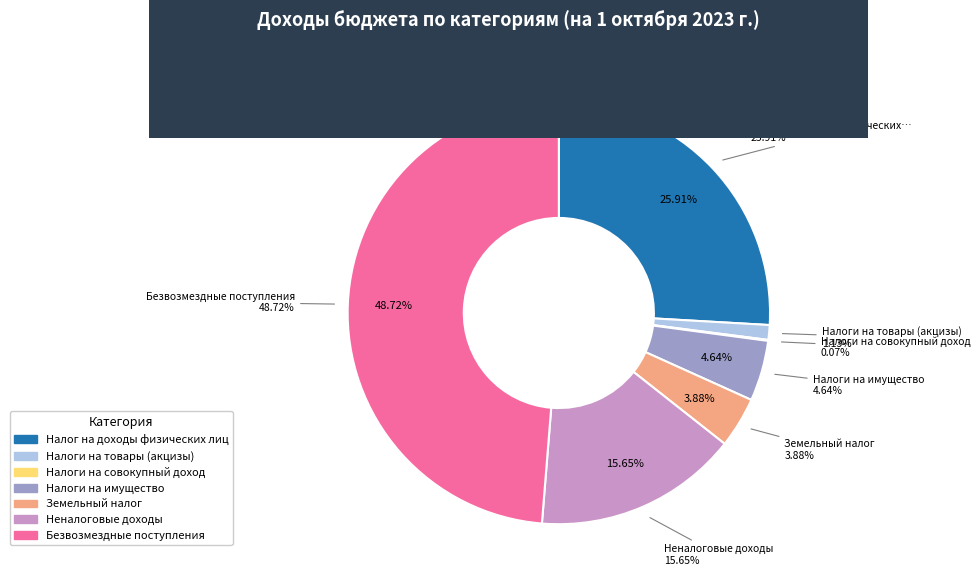

To the nearest percent, what is the difference between the largest and smallest slice percentages?

49%